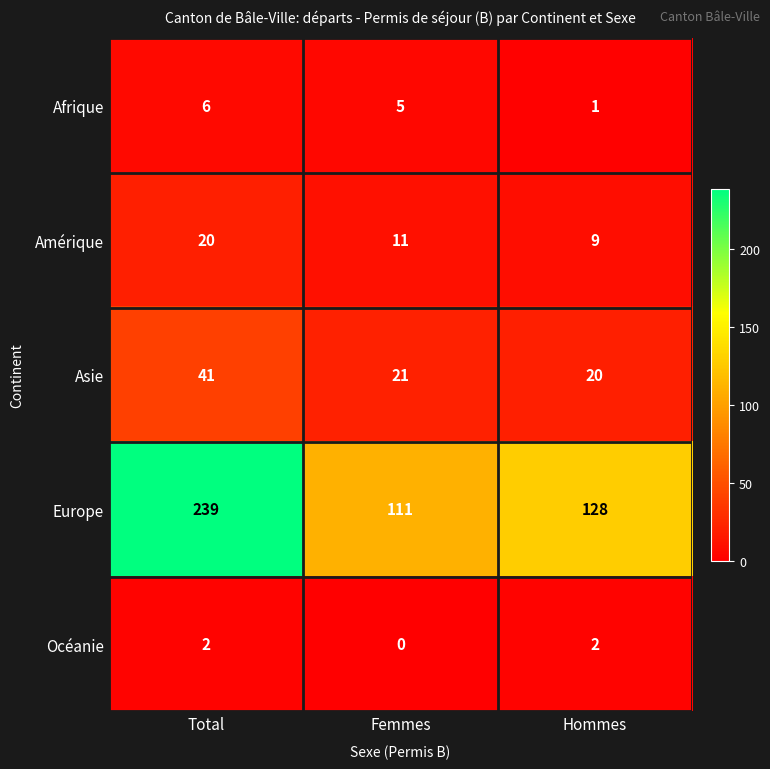

At how many categories does at least one series exceed 145?

1